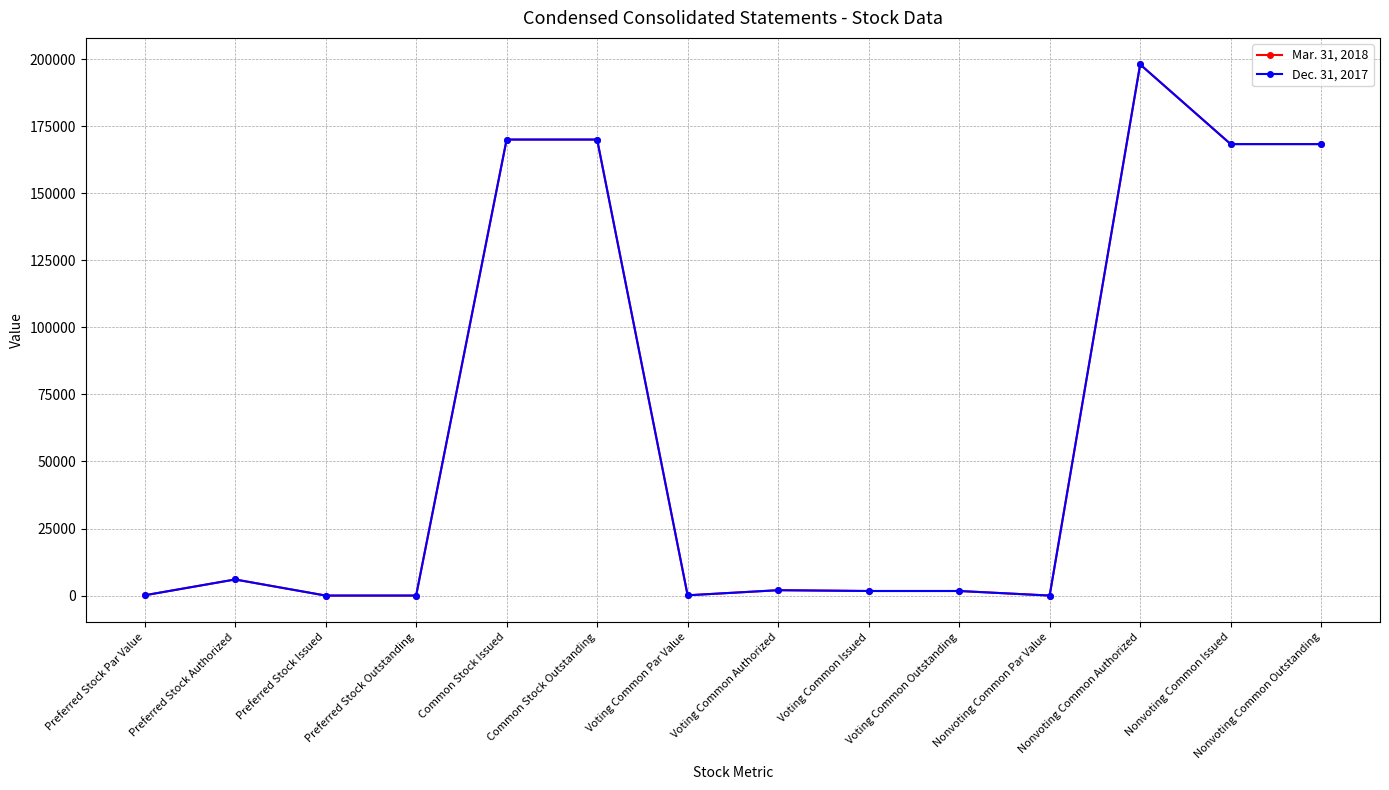

Reading left to right, list all the values displayed in this chart.

Mar. 31, 2018: Preferred Stock Par Value=100	Preferred Stock Authorized=6000	Preferred Stock Issued=0	Preferred Stock Outstanding=0	Common Stock Issued=170000	Common Stock Outstanding=170000	Voting Common Par Value=100	Voting Common Authorized=2000	Voting Common Issued=1700	Voting Common Outstanding=1700	Nonvoting Common Par Value=0	Nonvoting Common Authorized=198000	Nonvoting Common Issued=168300	Nonvoting Common Outstanding=168300
Dec. 31, 2017: Preferred Stock Par Value=100	Preferred Stock Authorized=6000	Preferred Stock Issued=0	Preferred Stock Outstanding=0	Common Stock Issued=170000	Common Stock Outstanding=170000	Voting Common Par Value=100	Voting Common Authorized=2000	Voting Common Issued=1700	Voting Common Outstanding=1700	Nonvoting Common Par Value=0	Nonvoting Common Authorized=198000	Nonvoting Common Issued=168300	Nonvoting Common Outstanding=168300